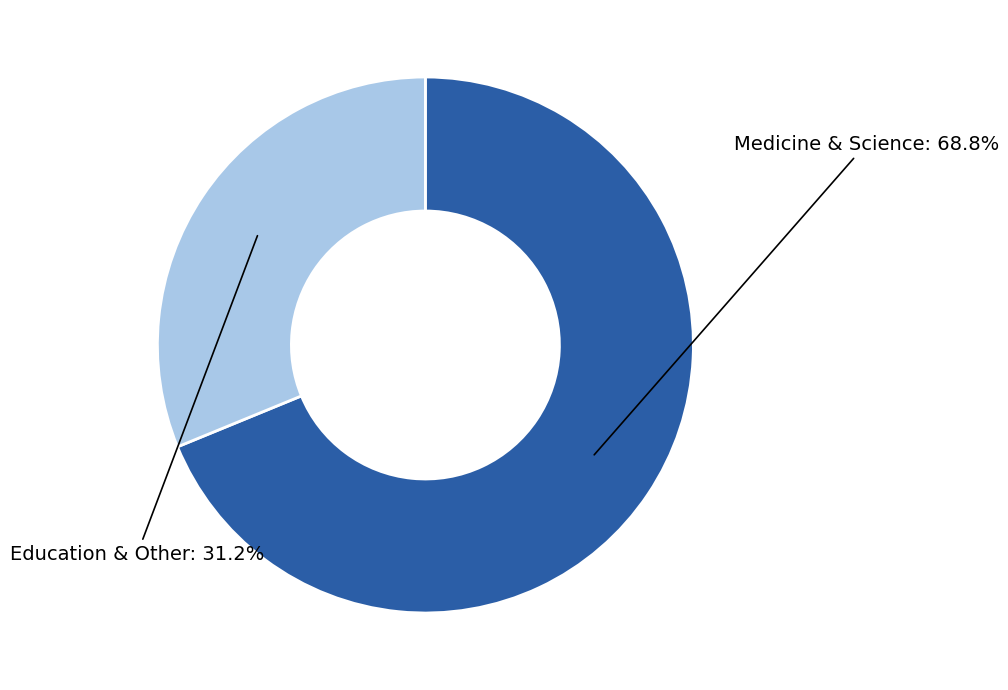

Is there any slice that represents more than half of the pie?

Yes